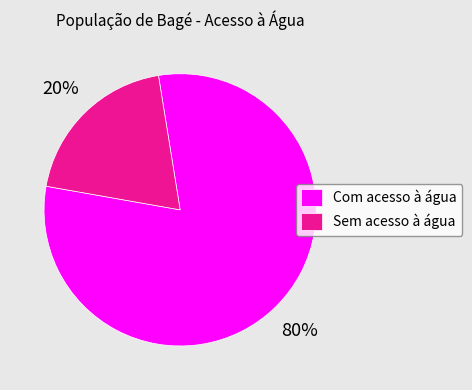

To the nearest percent, what is the combined percentage of Com acesso à água and Sem acesso à água?

100%